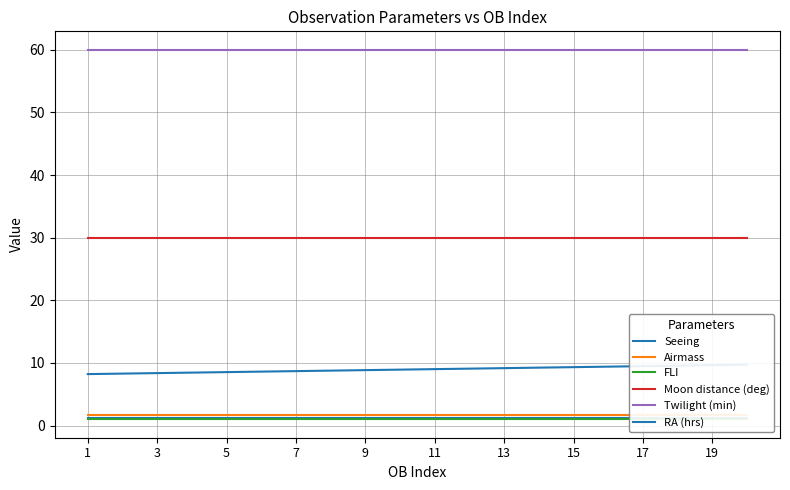

True or false: Moon distance (deg) has a value of 12 at 3.

False